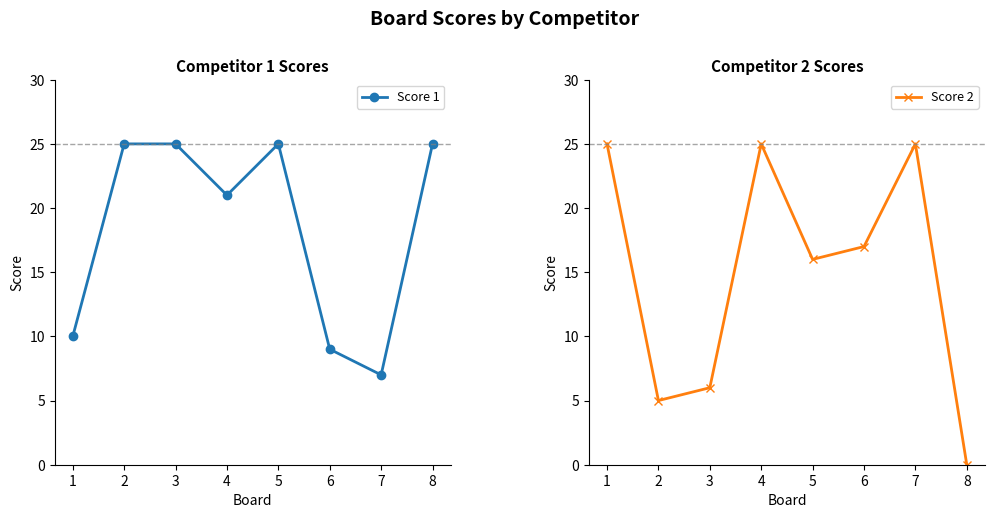

At 3, list the series in order from largest to smallest.

Score 1, Score 2